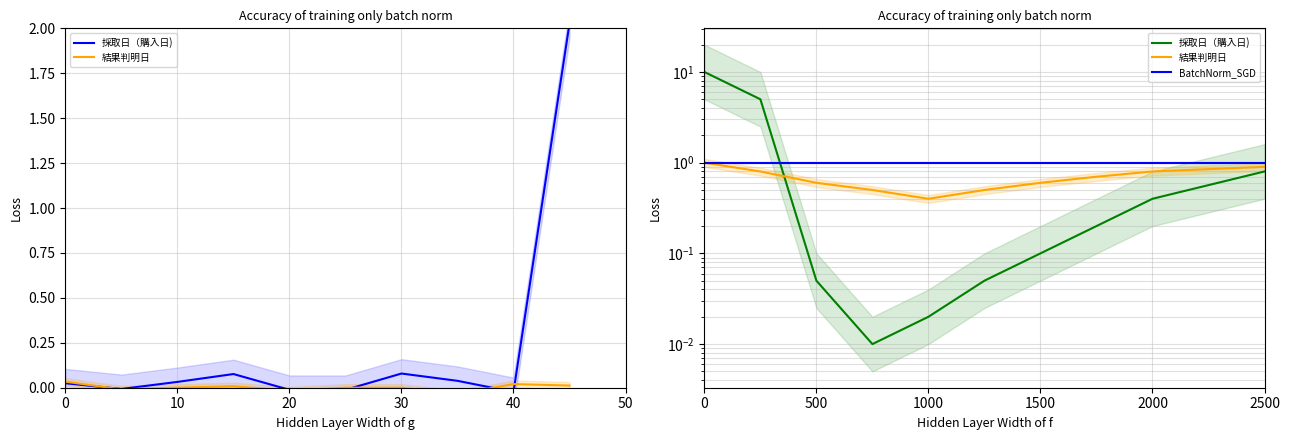

What is the maximum value for 採取日（購入日)?

10.0